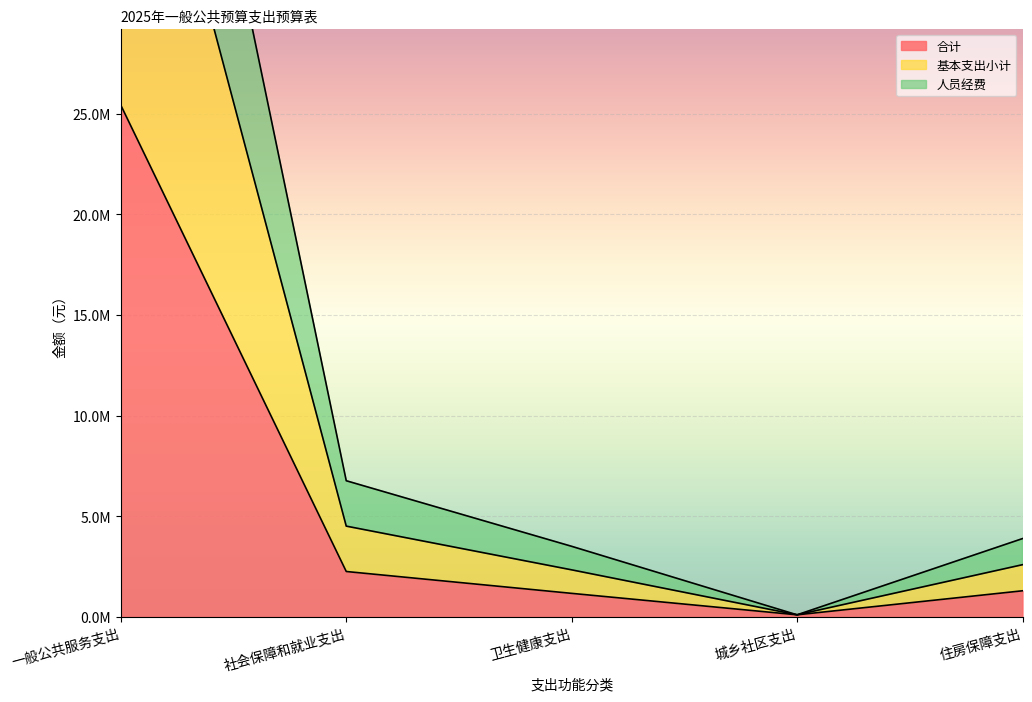

What position from the left is 卫生健康支出?

3